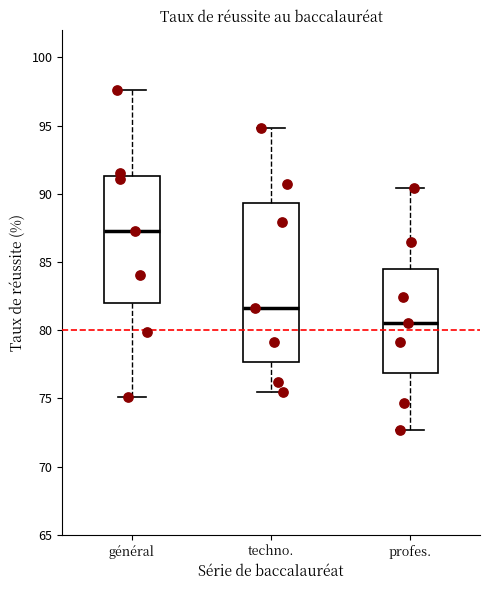

Comparing the boxes themselves (not the whiskers), which one is the tallest?

techno.